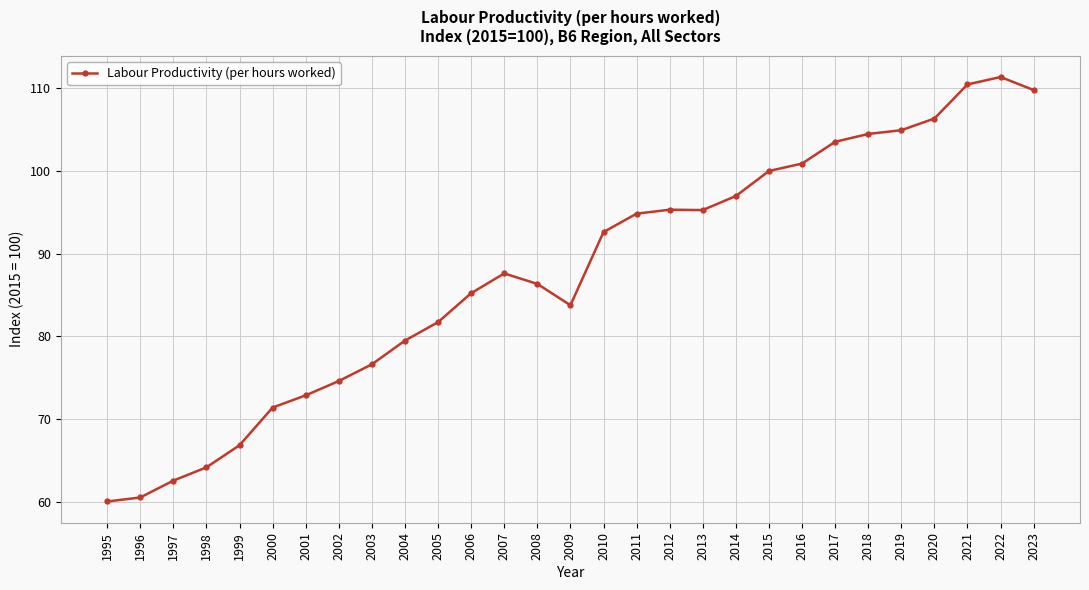

Does the chart display data point markers on the line(s)?

Yes